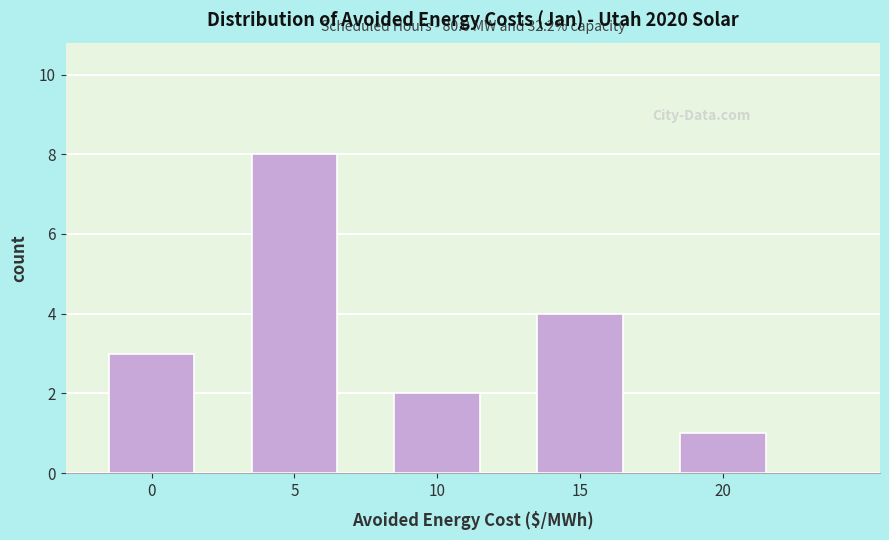

Reading right to left, what are all the values shown in this chart?

20=1	15=4	10=2	5=8	0=3